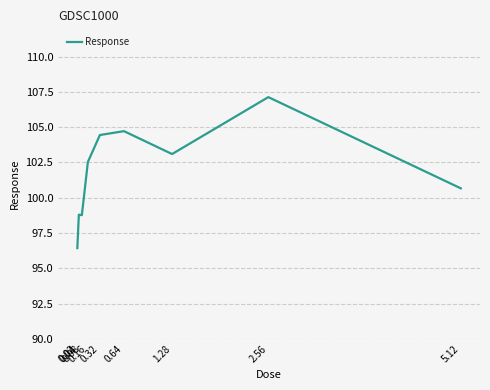

The chart shows a value of 47.9 at 5.12. True or false?

False